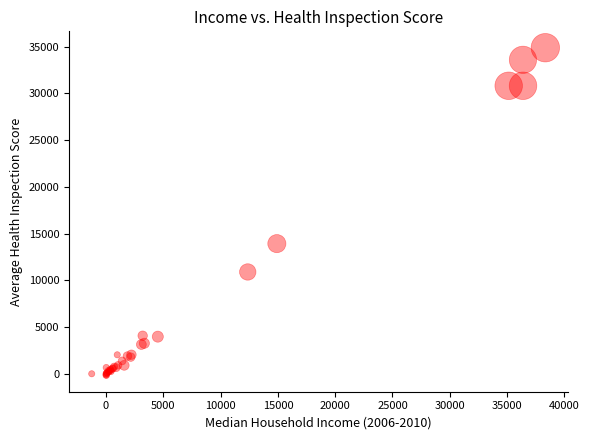

What Y value in the scatter plot is closest to 17353?

13921